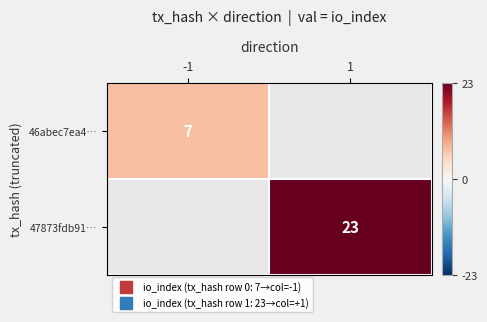

At how many categories does at least one series exceed 13?

1